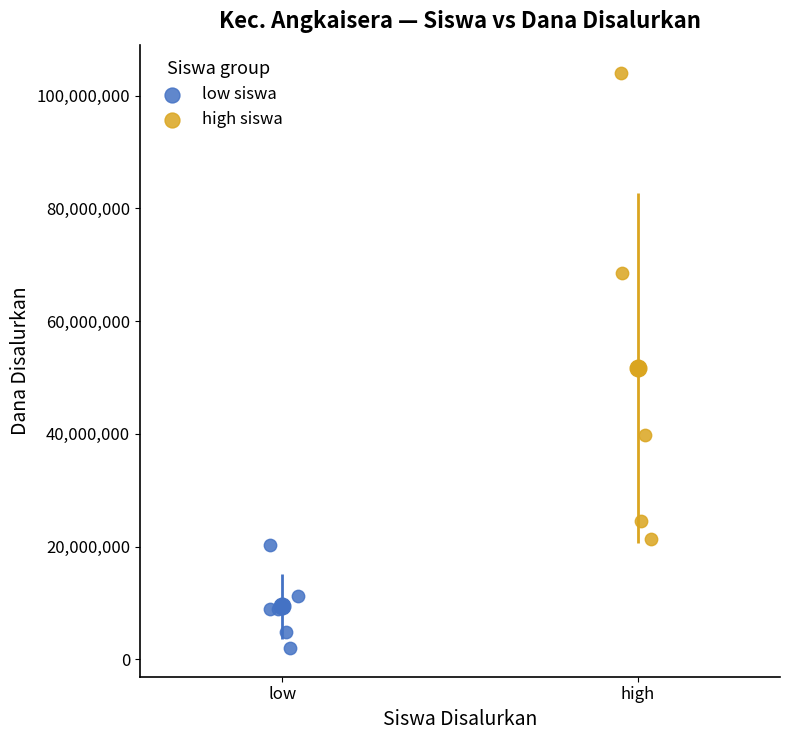

Which series reaches the minimum Y coordinate?

low siswa